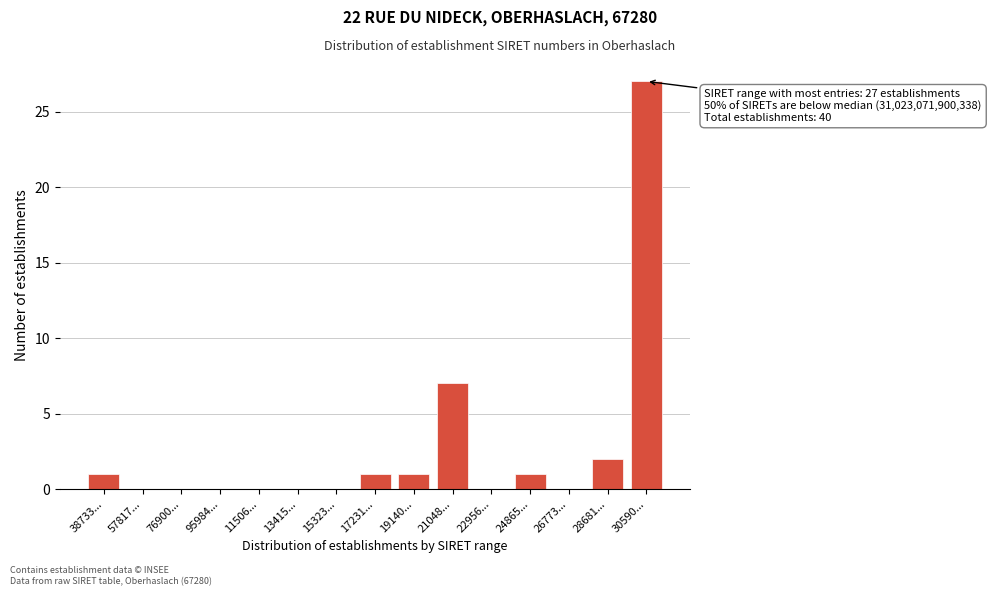

Reading left to right, list all the values displayed in this chart.

38733...=1	57817...=0	76900...=0	95984...=0	11506...=0	13415...=0	15323...=0	17231...=1	19140...=1	21048...=7	22956...=0	24865...=1	26773...=0	28681...=2	30590...=27